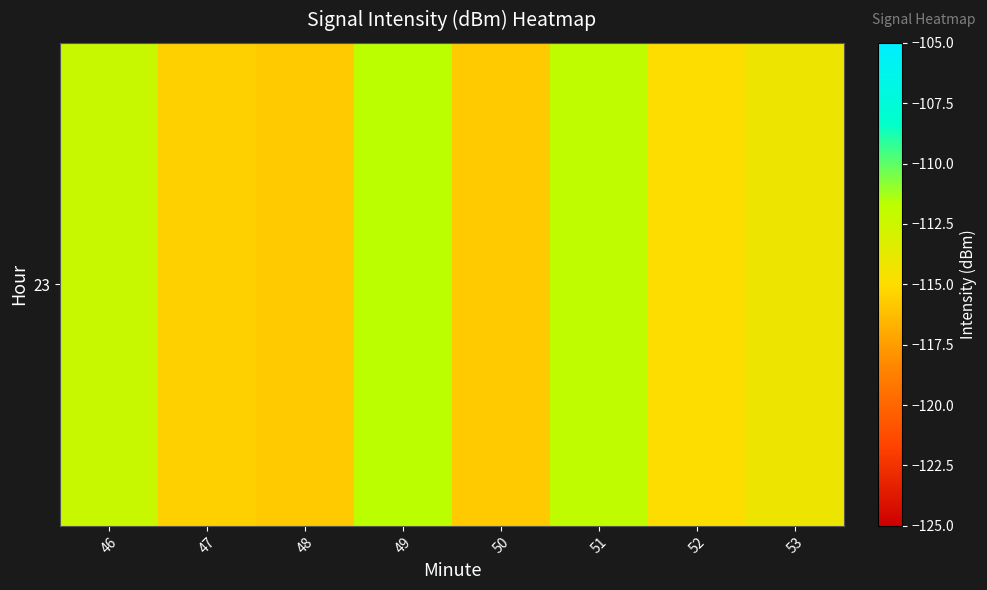

List the labels in order of value, smallest first.

48, 50, 47, 52, 53, 46, 51, 49